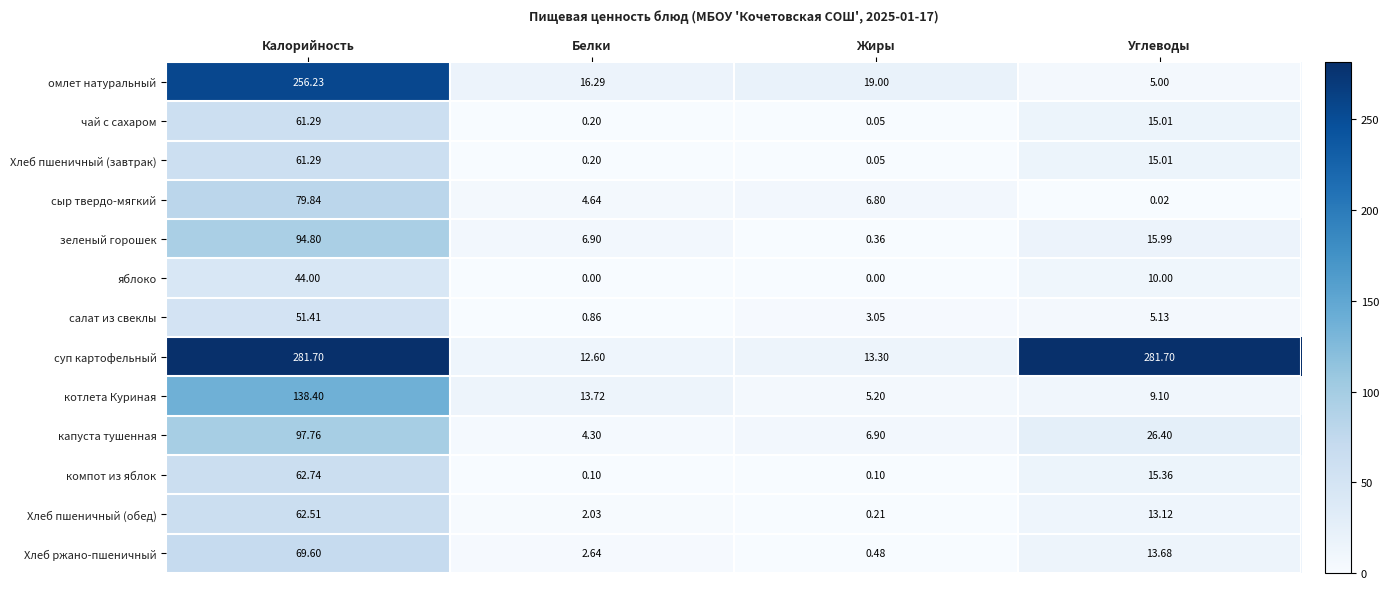

Which category has the lowest value in the Хлеб ржано-пшеничный series?

Жиры